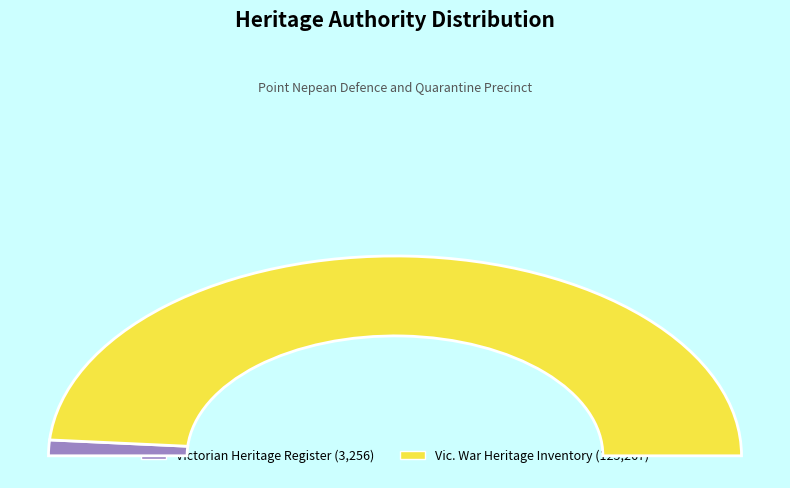

To the nearest percent, what is the average slice percentage?

50%